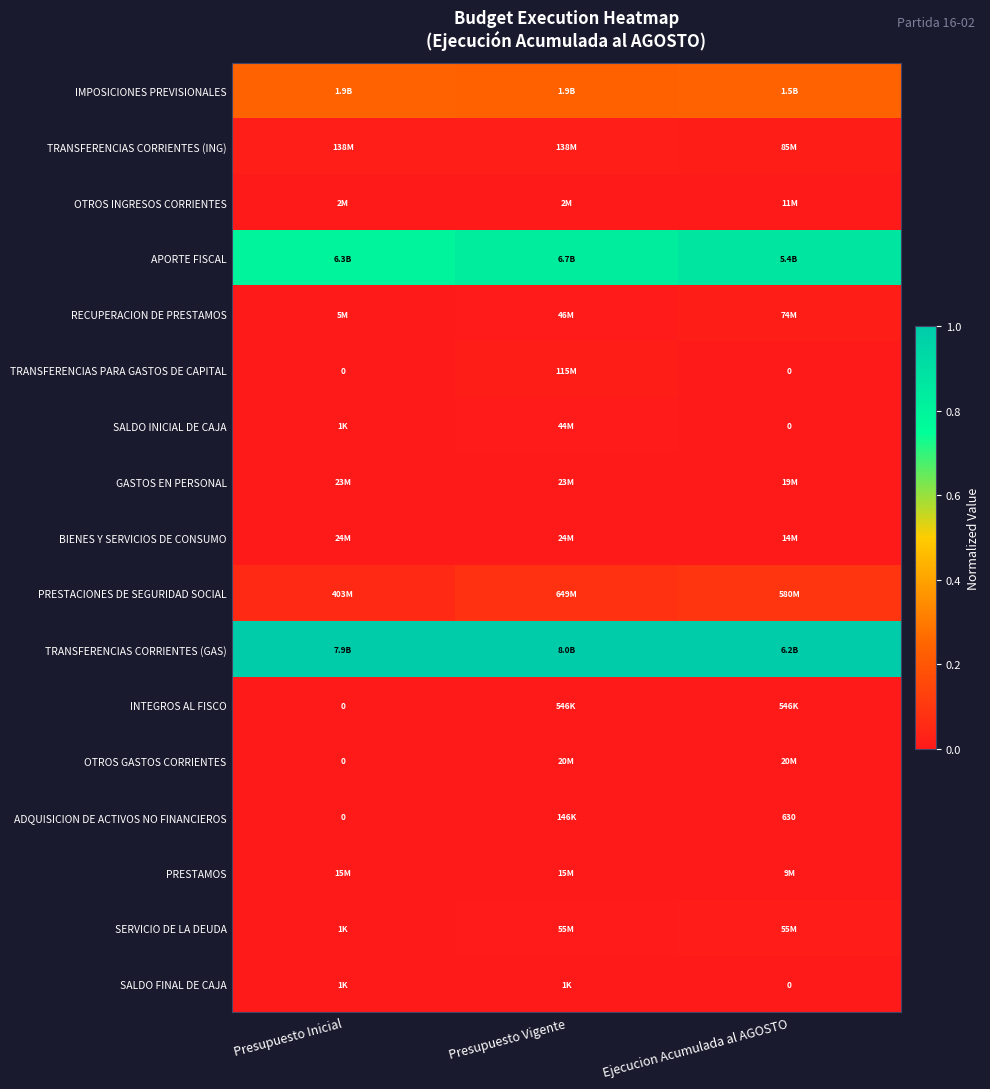

What is the maximum value shown in the chart?

1.0